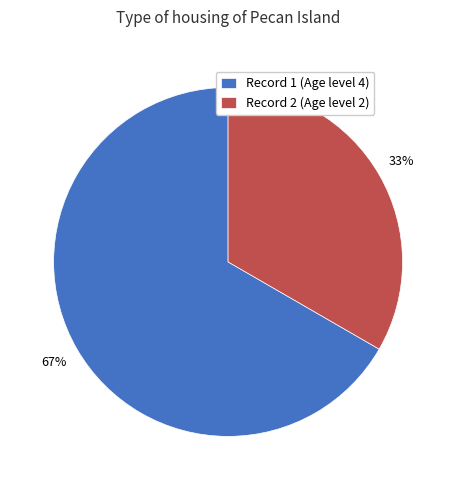

Is it true that Record 2 (Age level 2) is 46% of the pie?

False